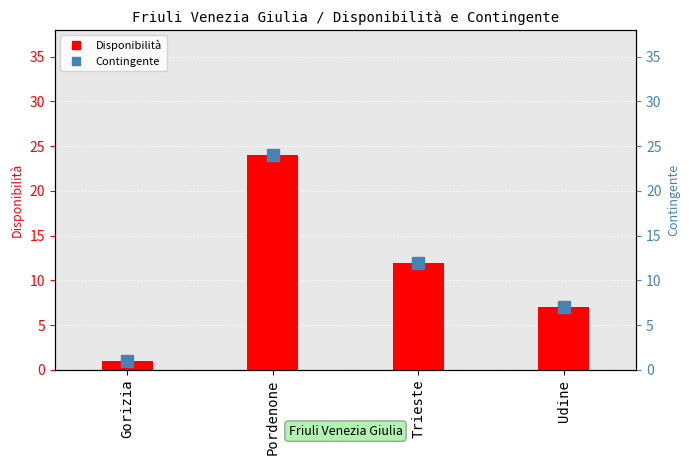

The value of Disponibilità at Pordenone is 24. True or false?

True